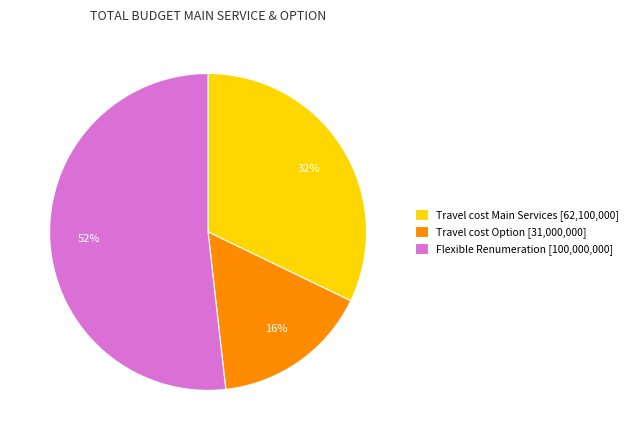

Is it true that Travel cost Main Services [62,100,000] is 32% of the pie?

True